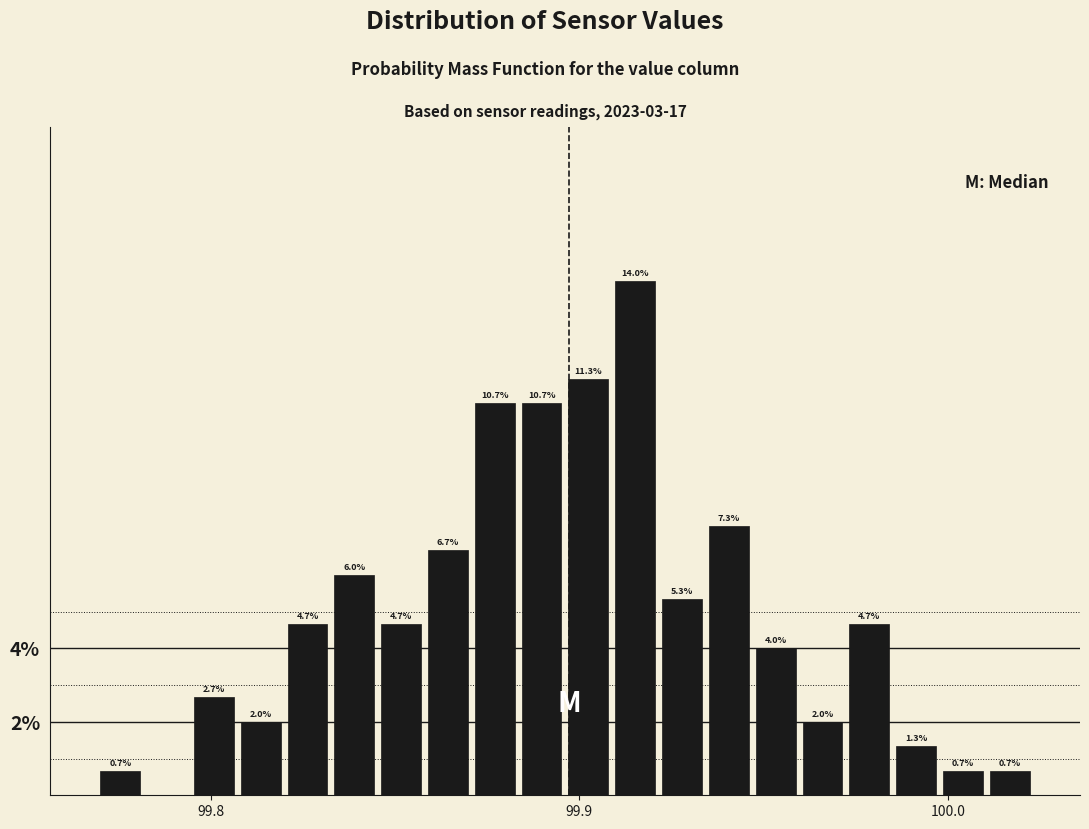

Read against the x-axis, roughly where is the centre of the tallest bar?

99.92